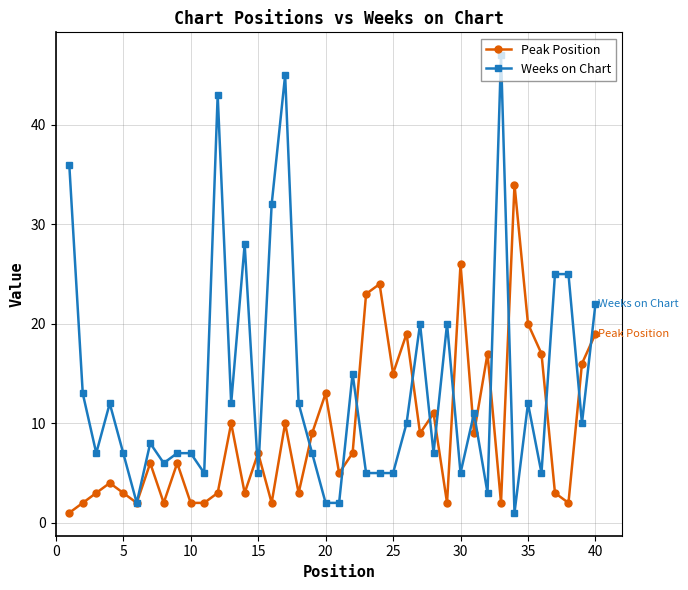

What is the smallest value displayed?

1